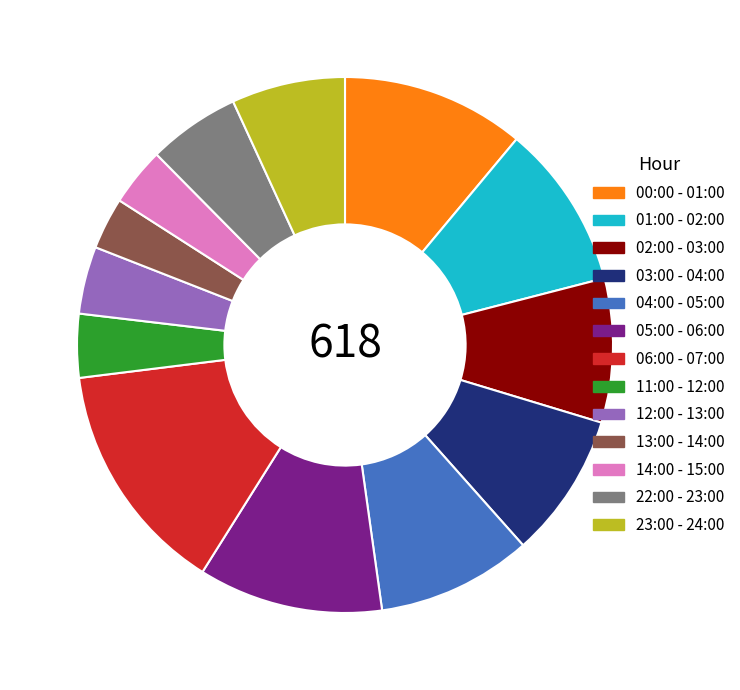

The 13:00 - 14:00 slice represents 3% of the pie. True or false?

True